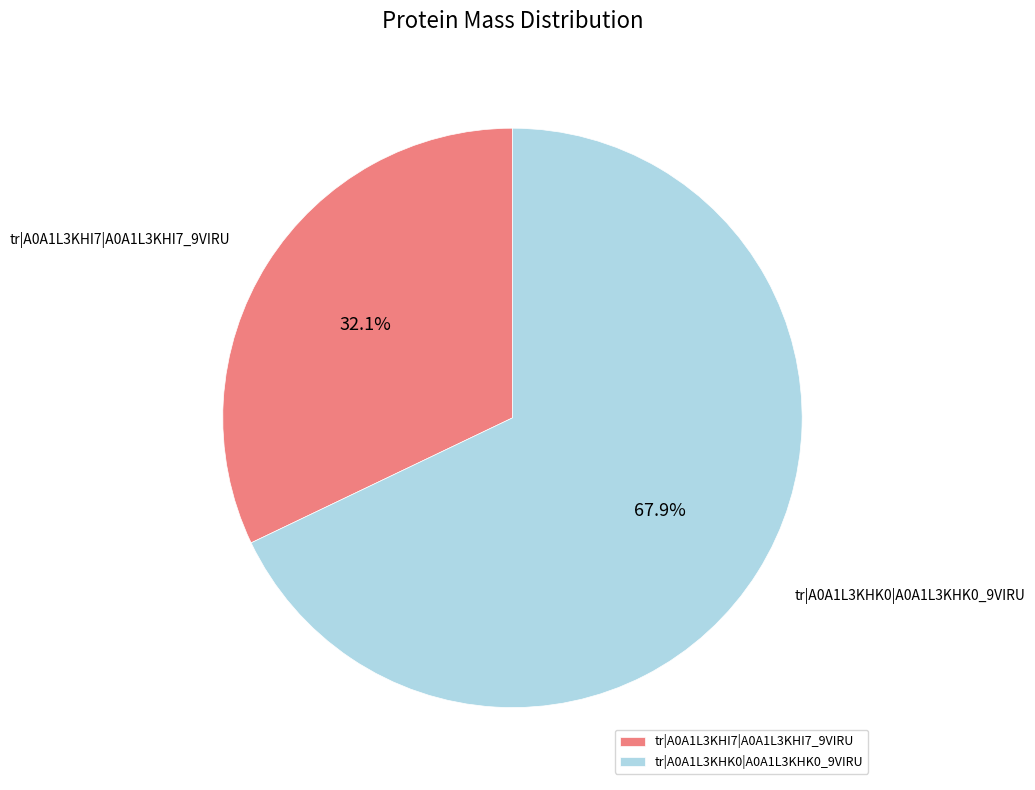

Between tr|A0A1L3KHI7|A0A1L3KHI7_9VIRU and tr|A0A1L3KHK0|A0A1L3KHK0_9VIRU, which is larger?

tr|A0A1L3KHK0|A0A1L3KHK0_9VIRU